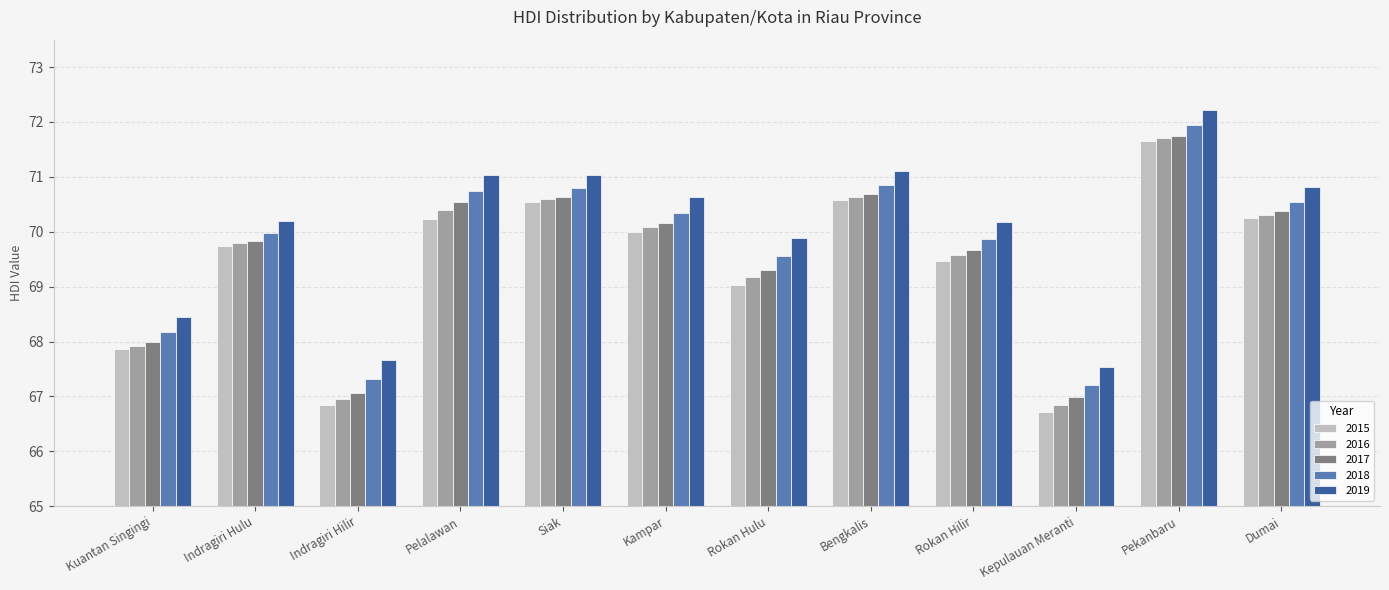

What is the highest value of the 2018 series?

71.9